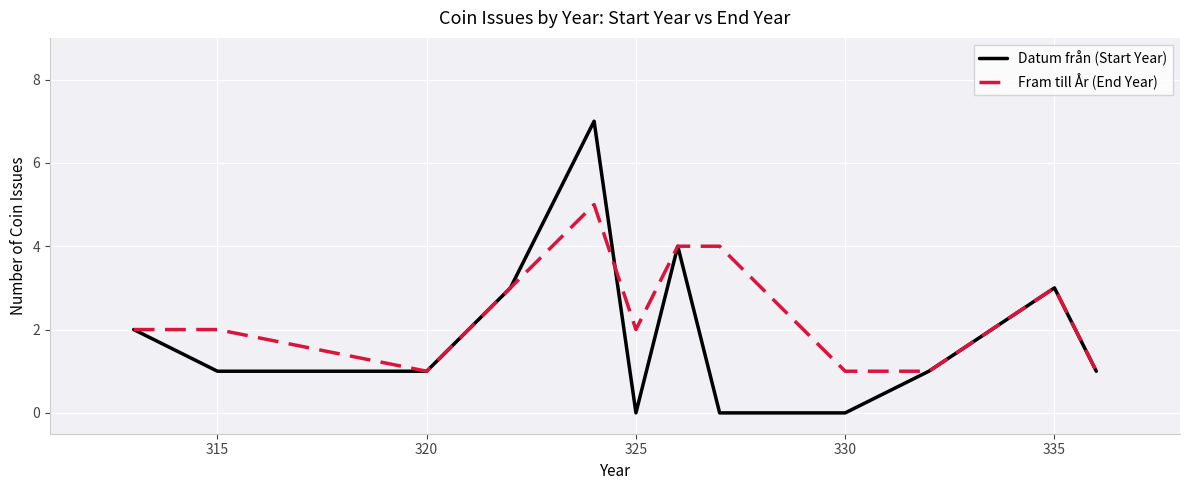

What is the difference between the maximum and minimum values in the Fram till År (End Year) series?

4